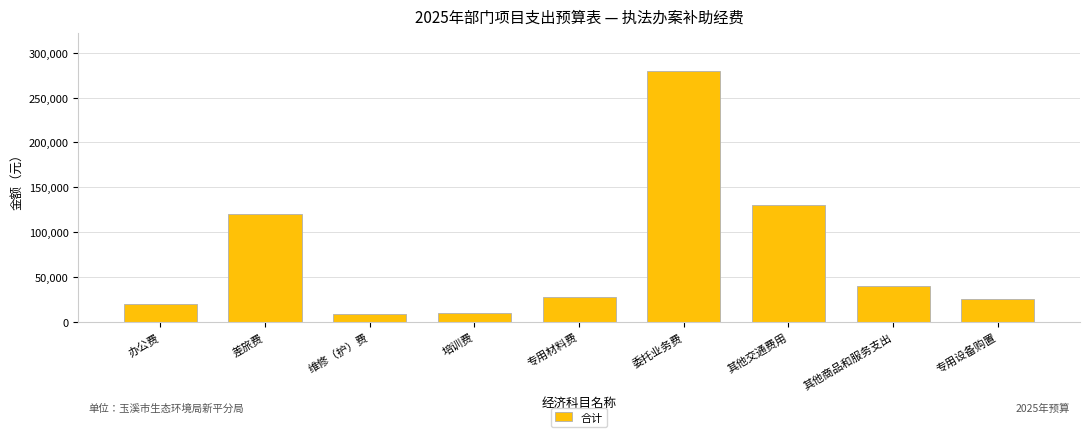

Does the chart contain stacked bars?

No